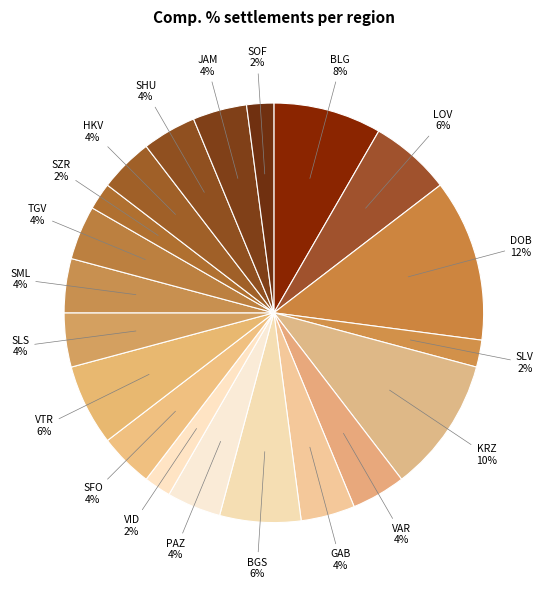

How many slices are in this pie chart?

20